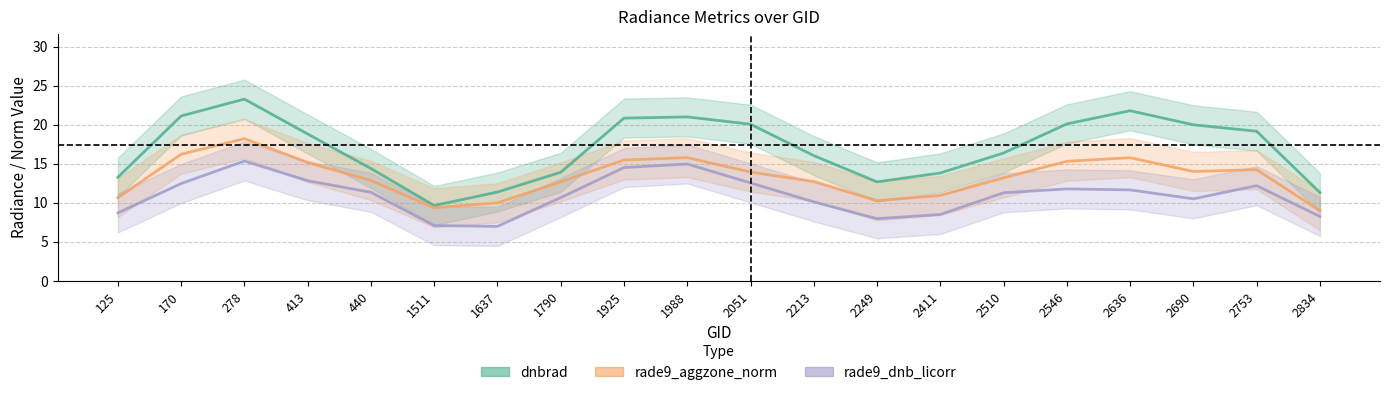

What is the value of the rade9_dnb_licorr point at the 8th from the left?

10.7